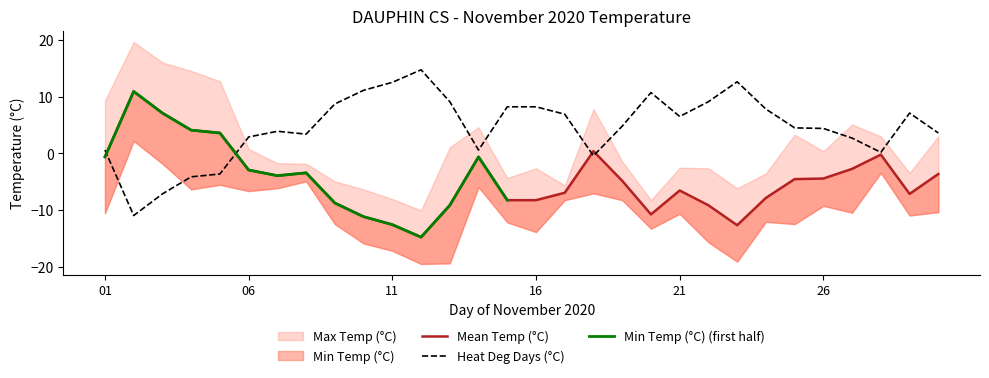

What is the average value of the Mean Temp (°C) series?

-4.6